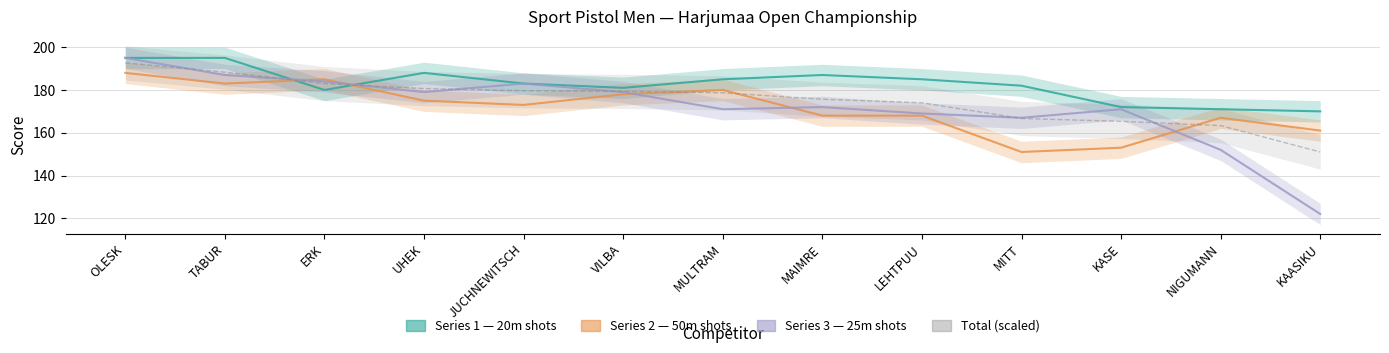

The value of Series 3 (195) at NIGUMANN is 152.0. True or false?

True